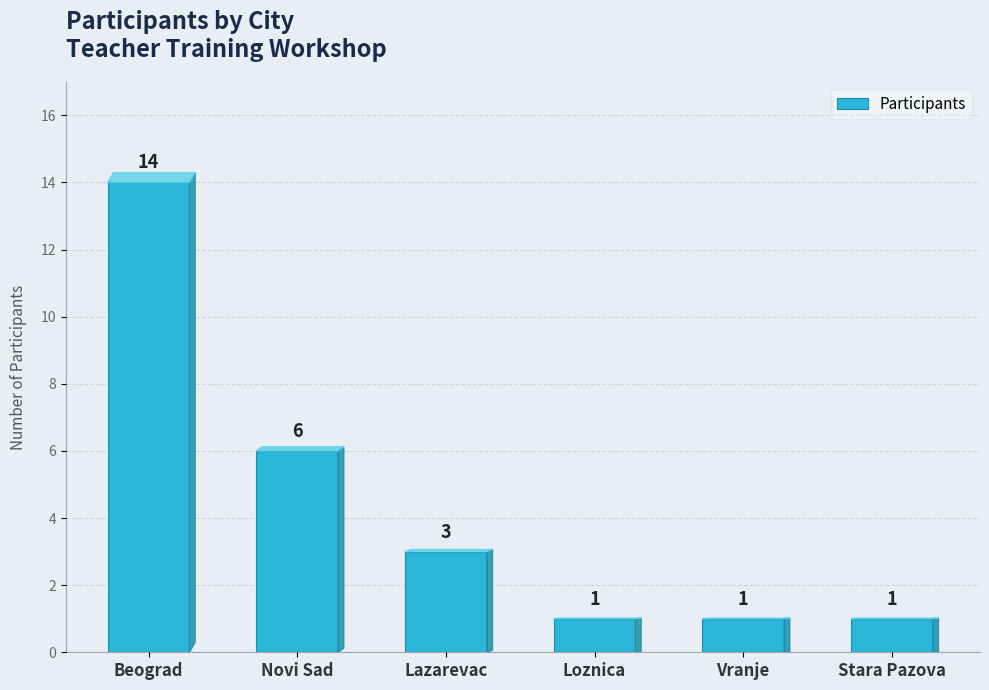

Reading right to left, what are all the values shown in this chart?

Stara Pazova=1	Vranje=1	Loznica=1	Lazarevac=3	Novi Sad=6	Beograd=14